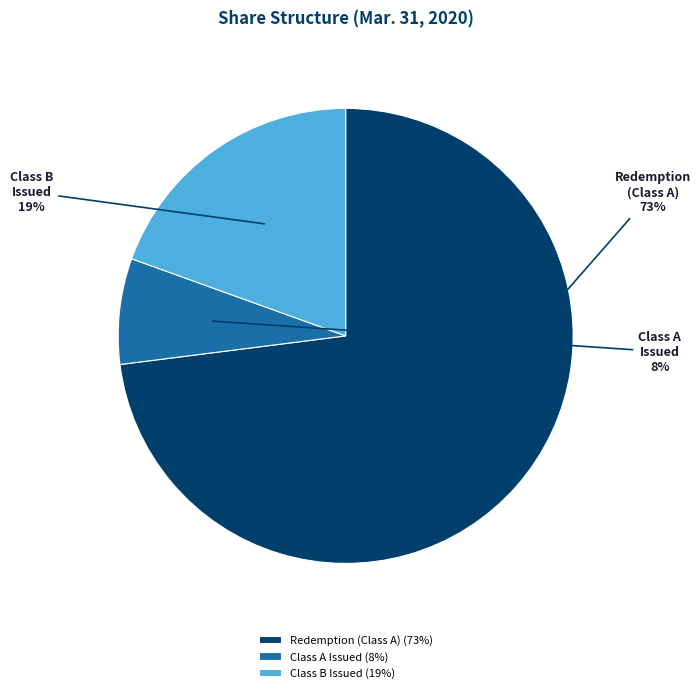

Is the sum of Class B Issued (19%) and Class A Issued (8%) greater than half?

No